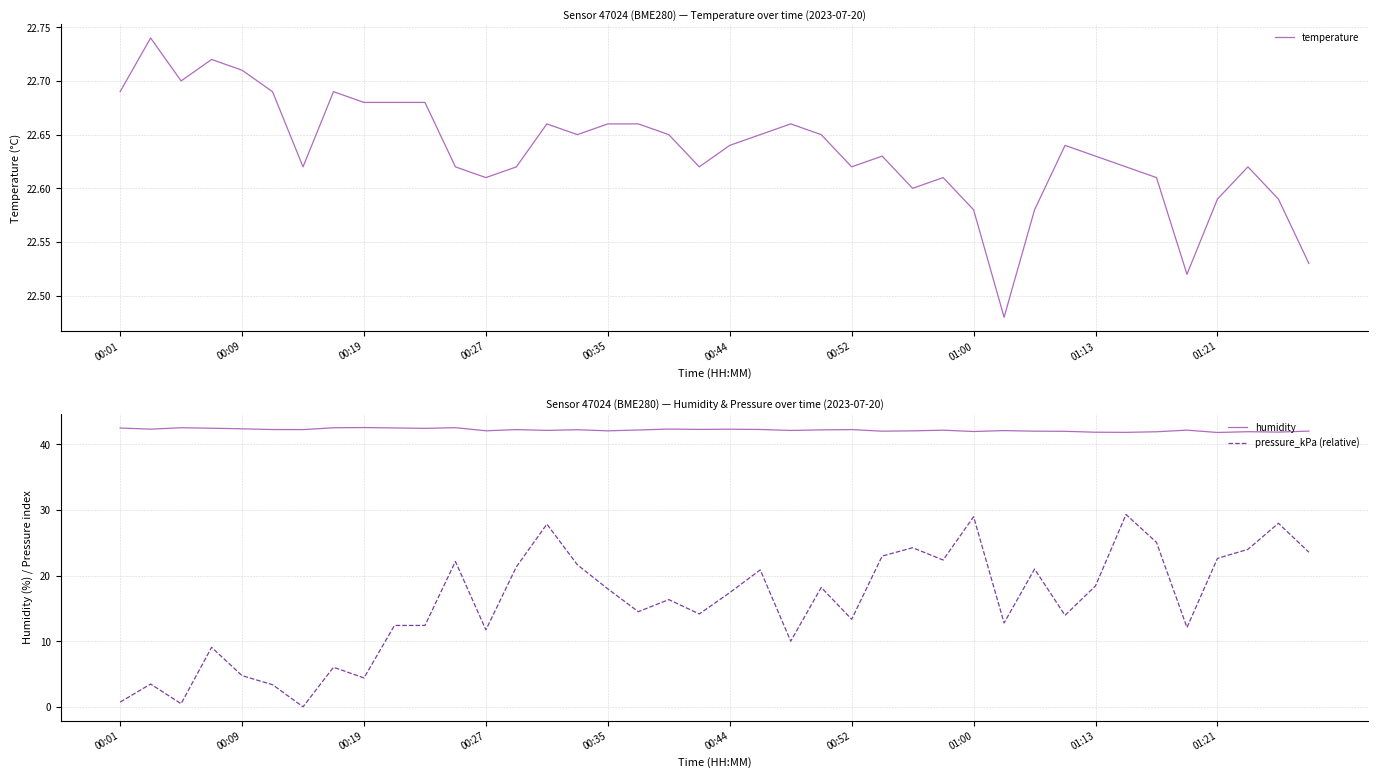

What is the value of the humidity point at the 20th from the left?

42.3